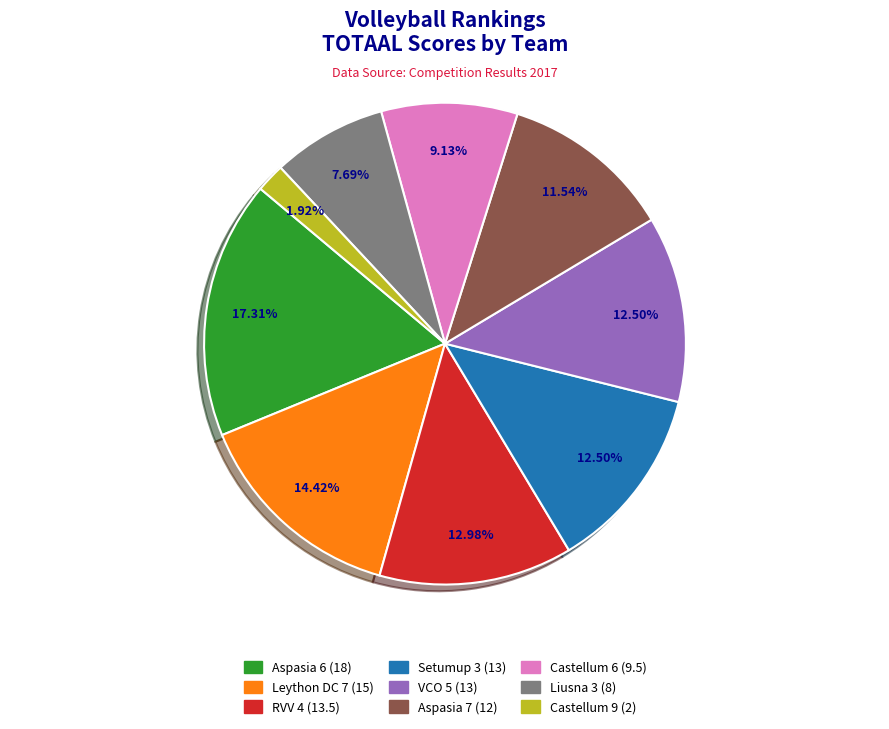

Does Leython DC 7 account for over 50% of the chart?

No